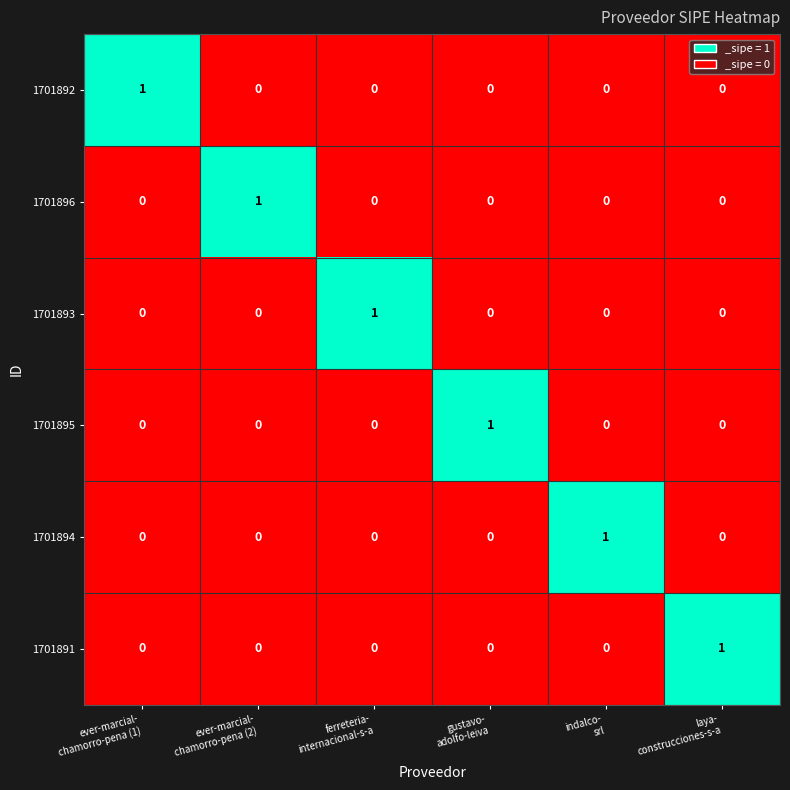

At how many categories does at least one series exceed 0?

6